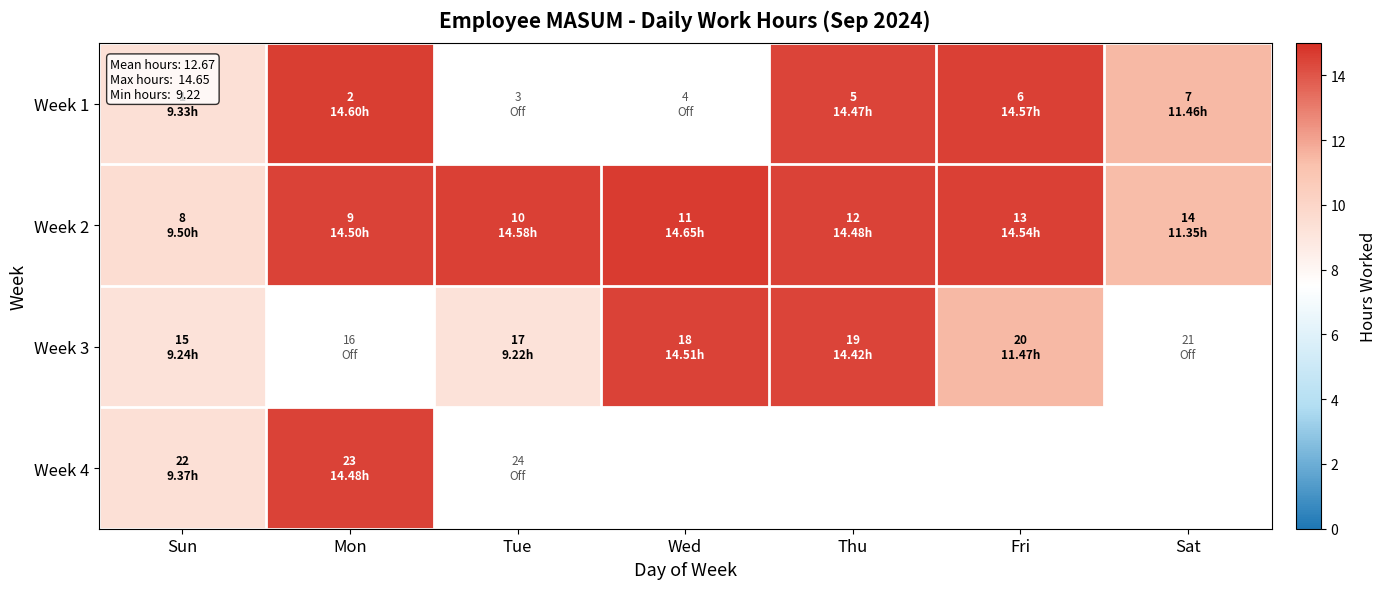

At Sun, list the series in order from smallest to largest.

Week 3, Week 1, Week 4, Week 2